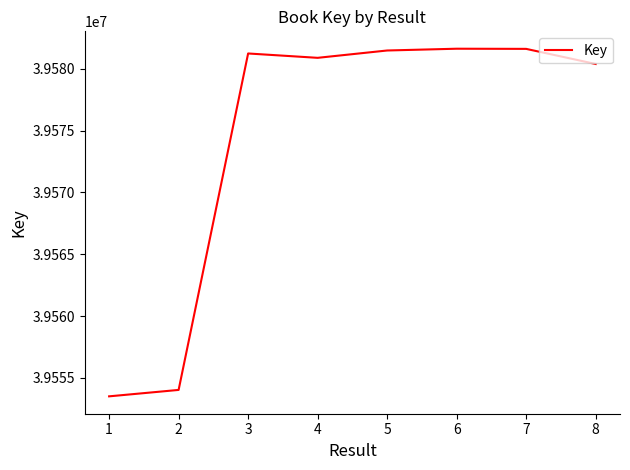

Does the chart have visible grid lines?

No